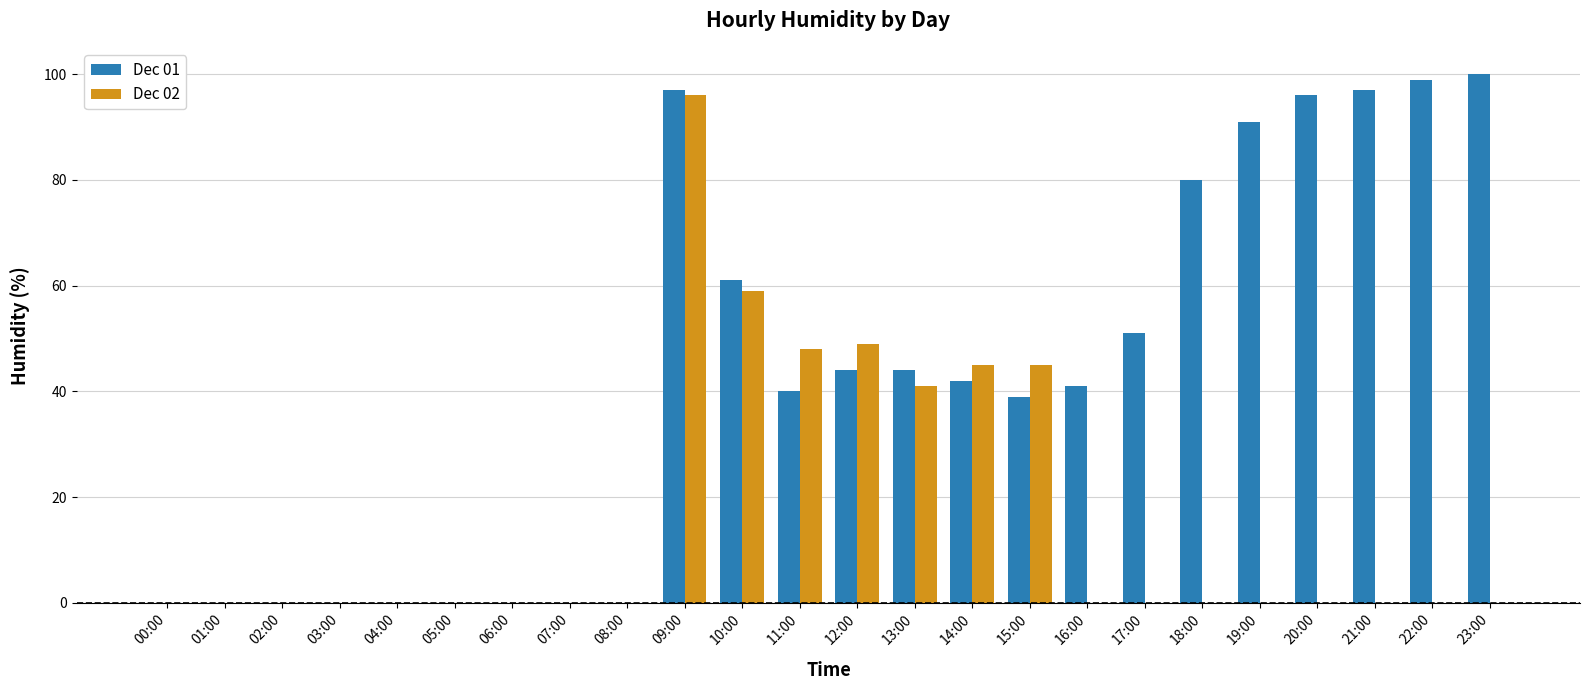

What are all the series names shown in the legend?

Dec 01, Dec 02